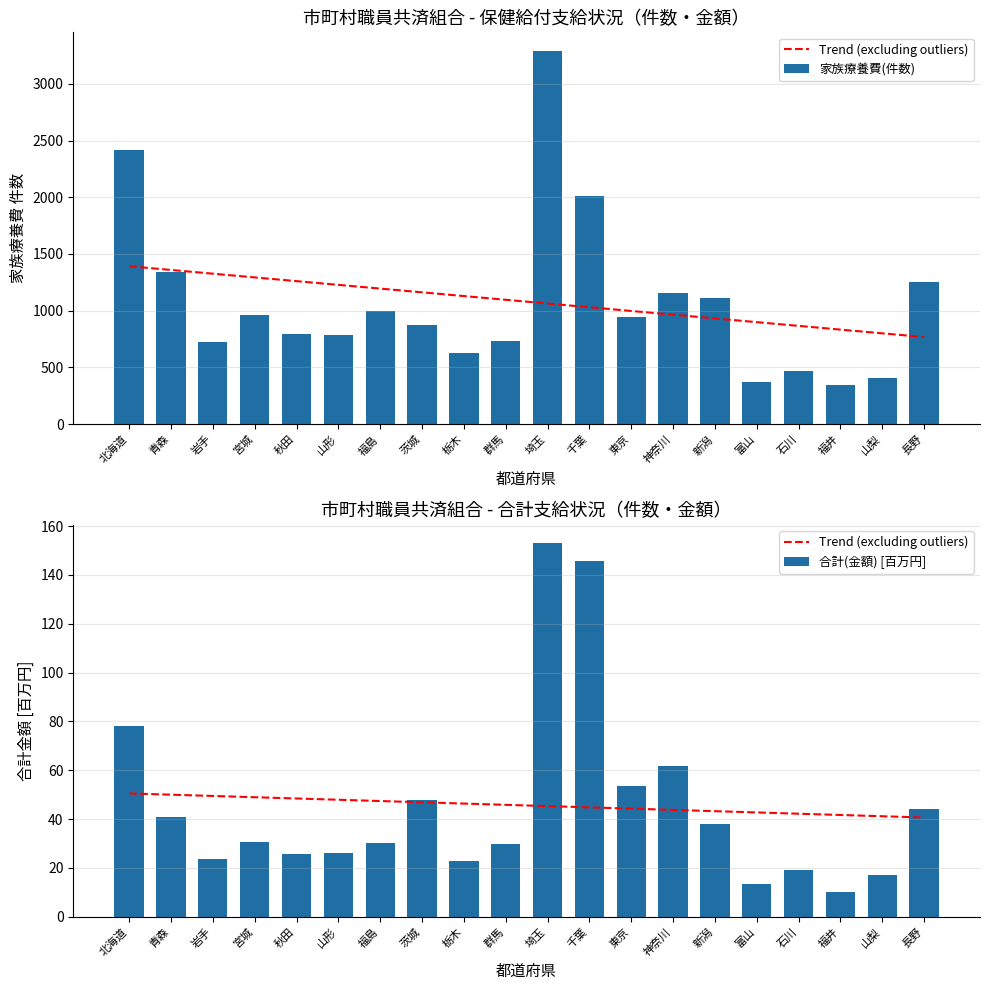

At how many categories does at least one series exceed 60?

20